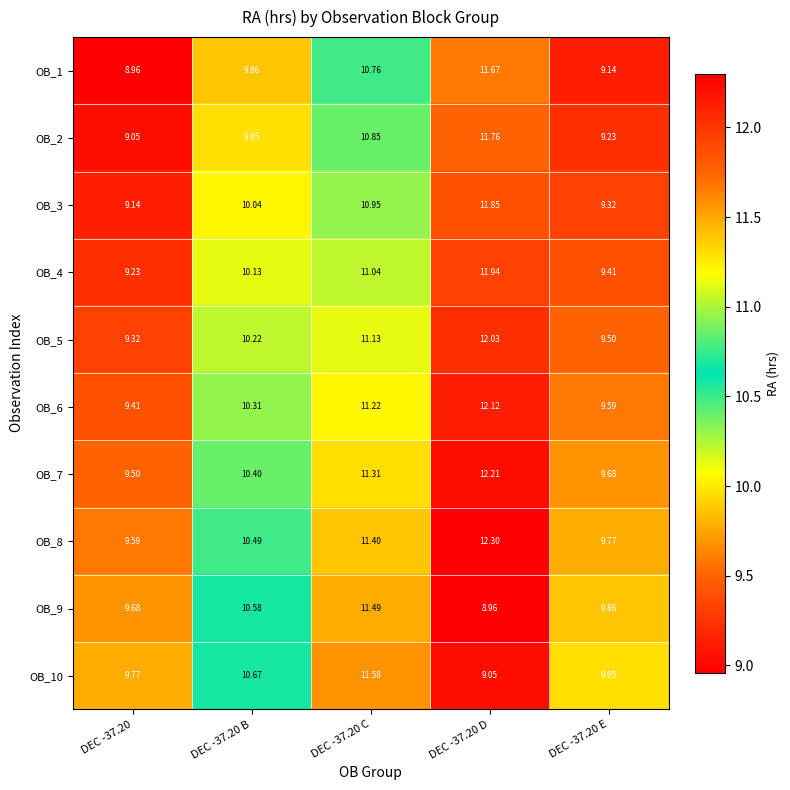

Is the value of OB_3 at DEC -37.20 B greater than the value of OB_7 at DEC -37.20?

Yes